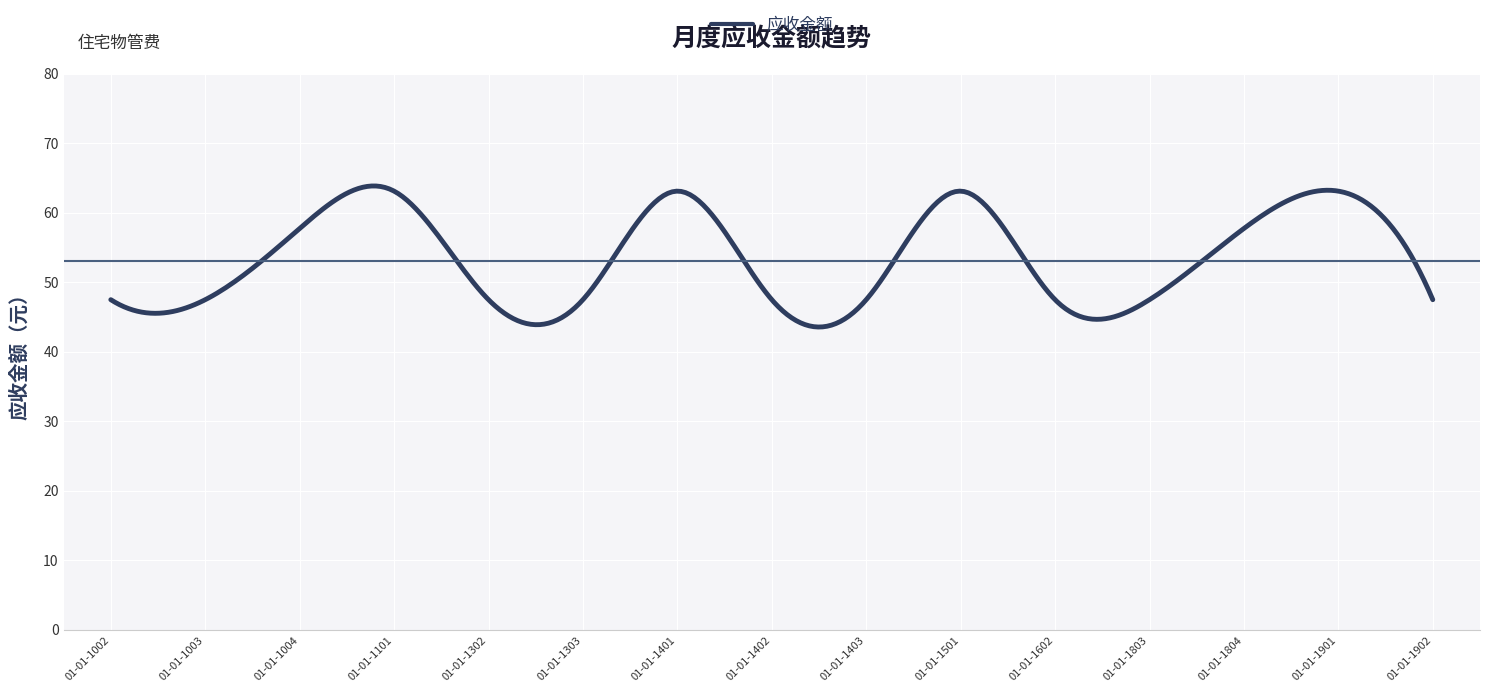

What is the maximum value shown in the chart?

63.8